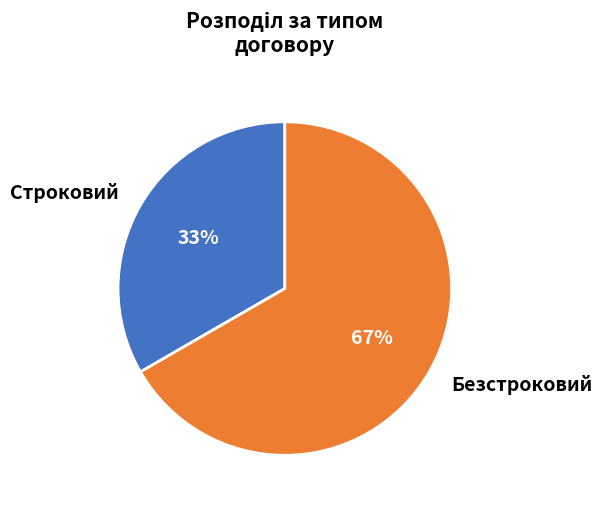

Approximately how many times larger is the value at Безстроковий compared to Строковий?

2.0